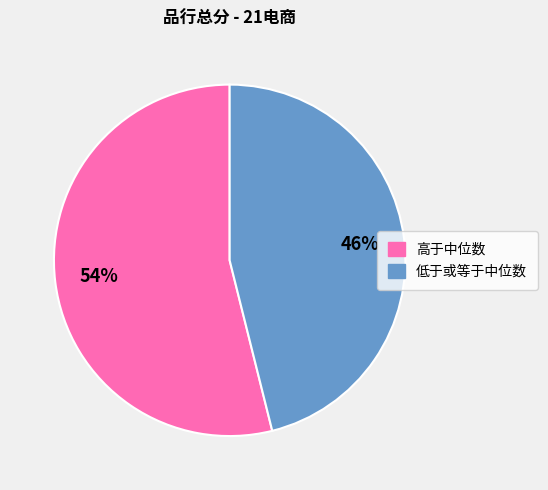

How many segments does this pie chart have?

2